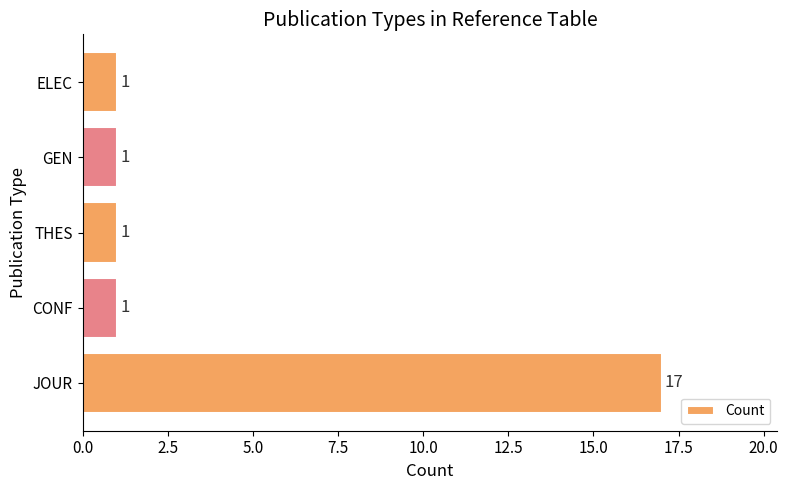

Does the chart contain any negative values?

No